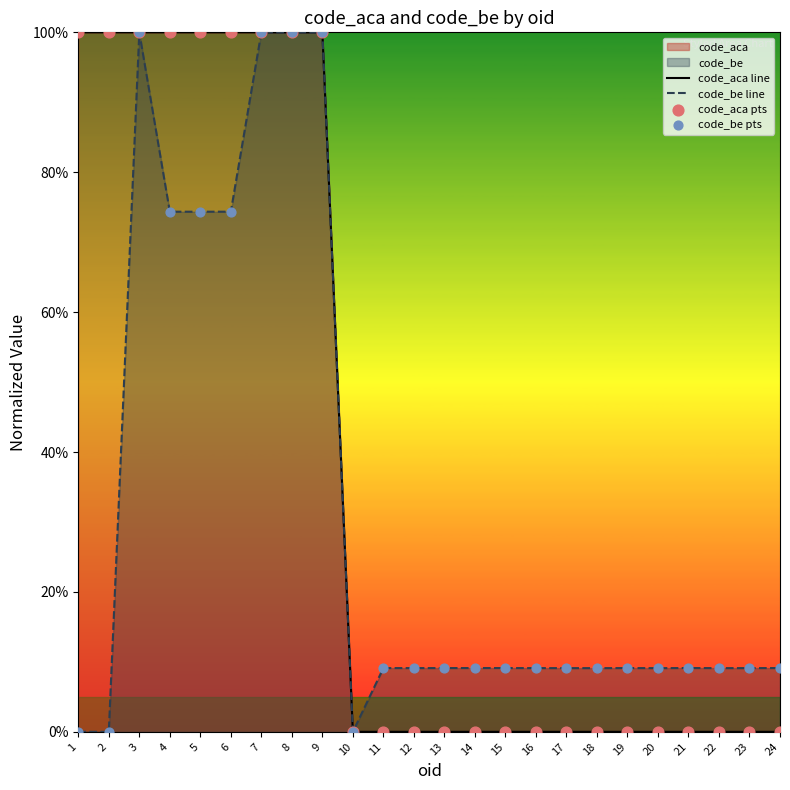

At how many categories does at least one series exceed 51?

9